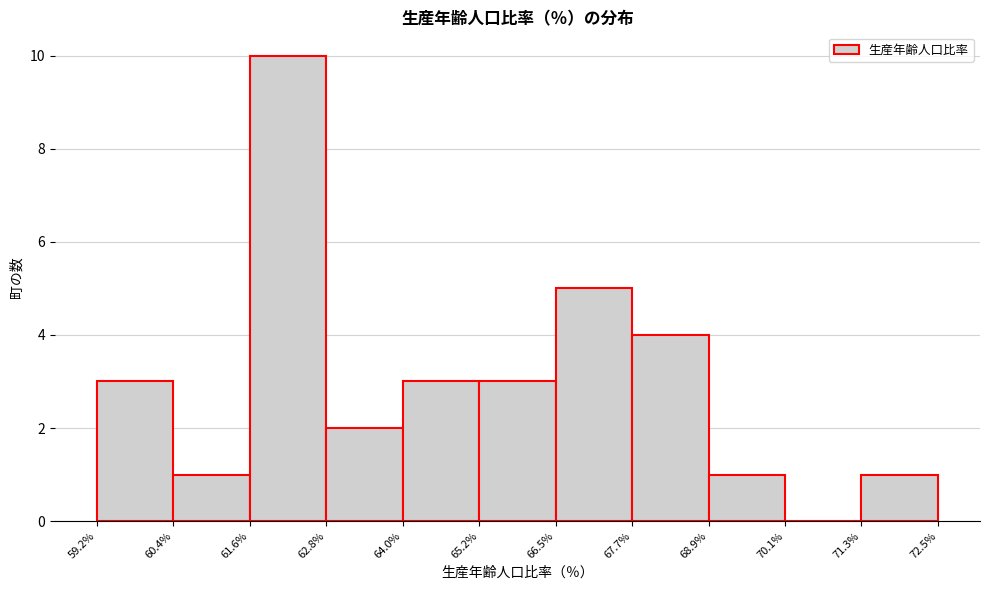

How tall is the bar that spans 62.8% to 64.0% on the x-axis? The values are not printed on the chart, so give them approximately, as read against the axis.

2